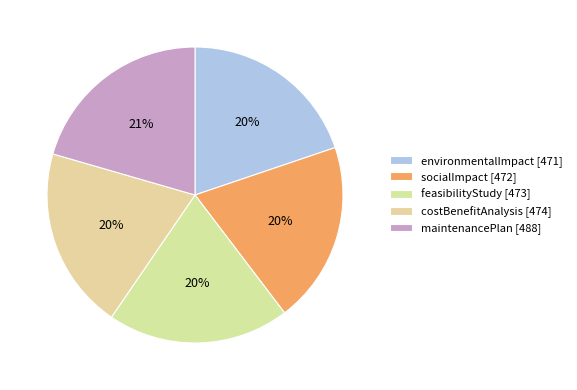

Do environmentalImpact and socialImpact together represent more than half of the pie?

No